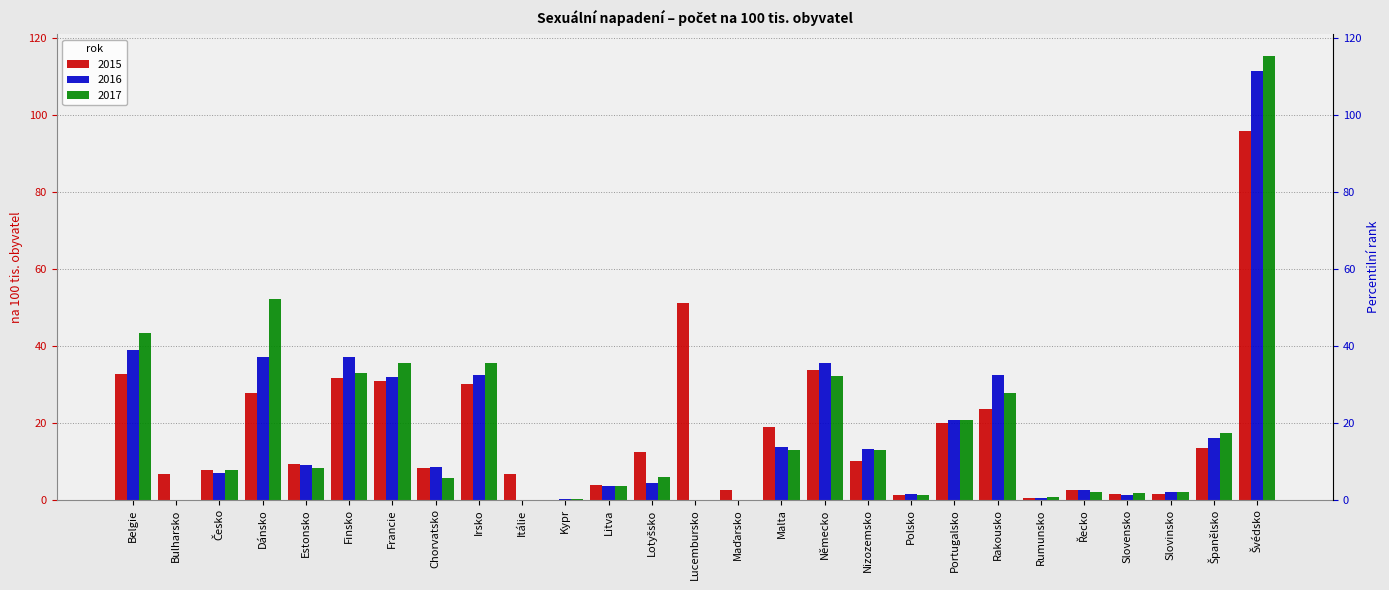

Does the chart contain any negative values?

No